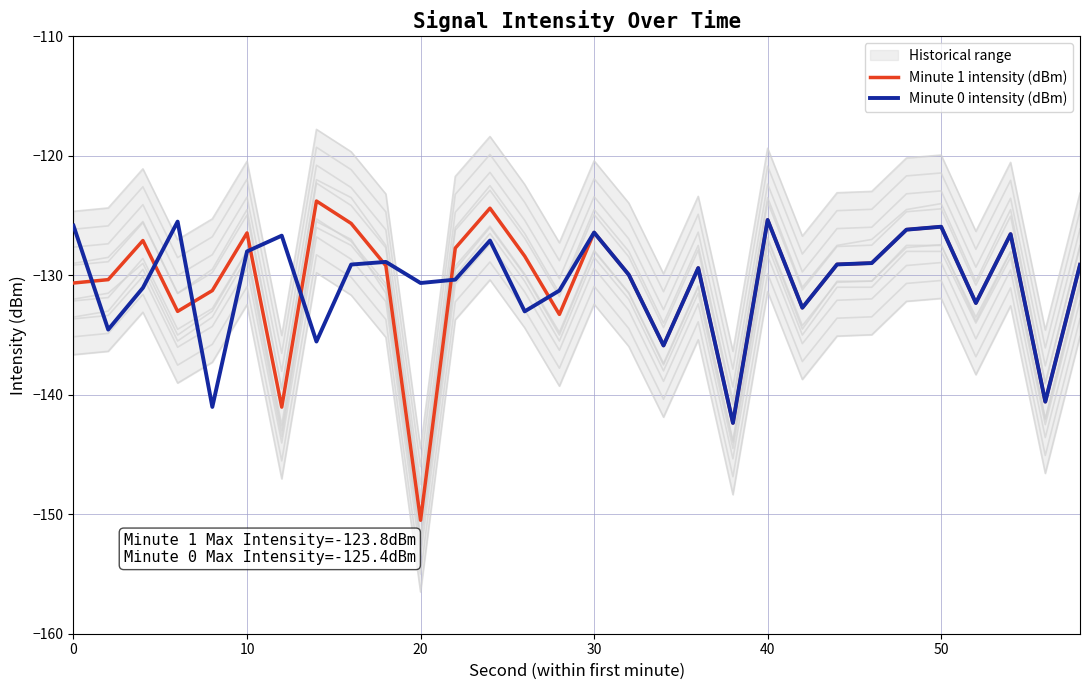

What is the minimum value for Minute 0 intensity (dBm)?

-142.4